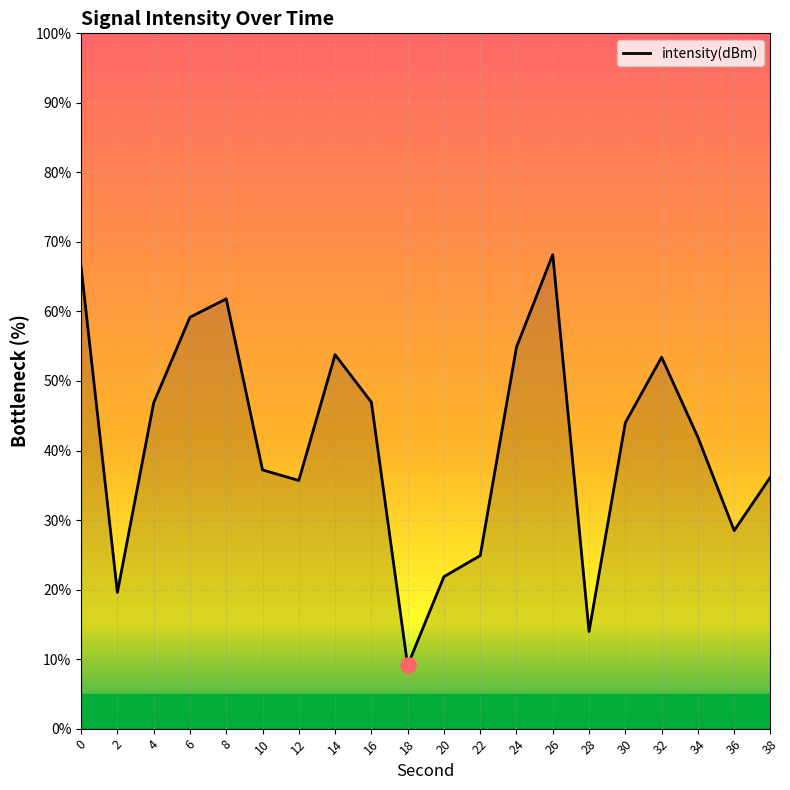

Approximately how many times larger is the value at 38 compared to 36?

1.3